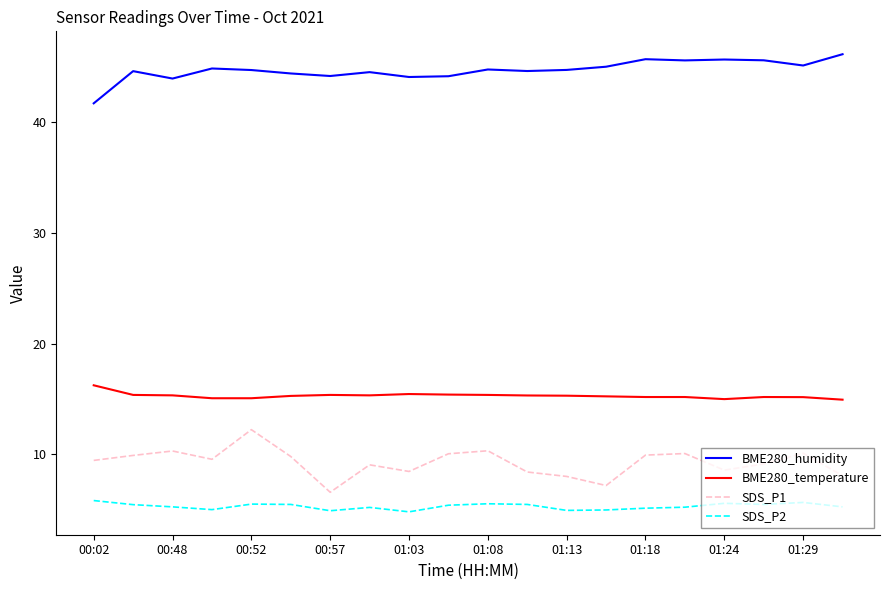

True or false: BME280_humidity and SDS_P1 cross at least once.

False